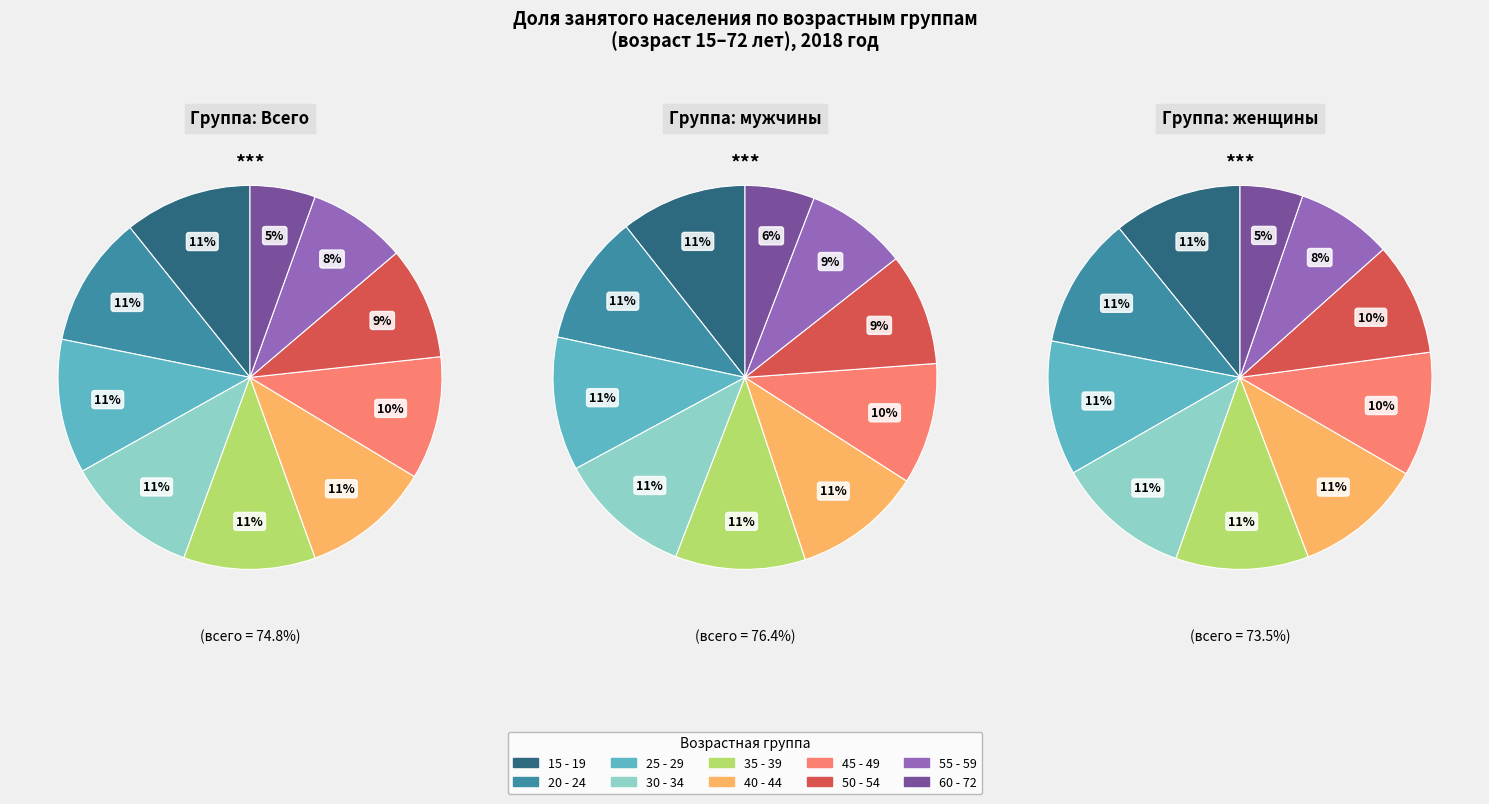

What is the largest slice in the pie chart?

35-39